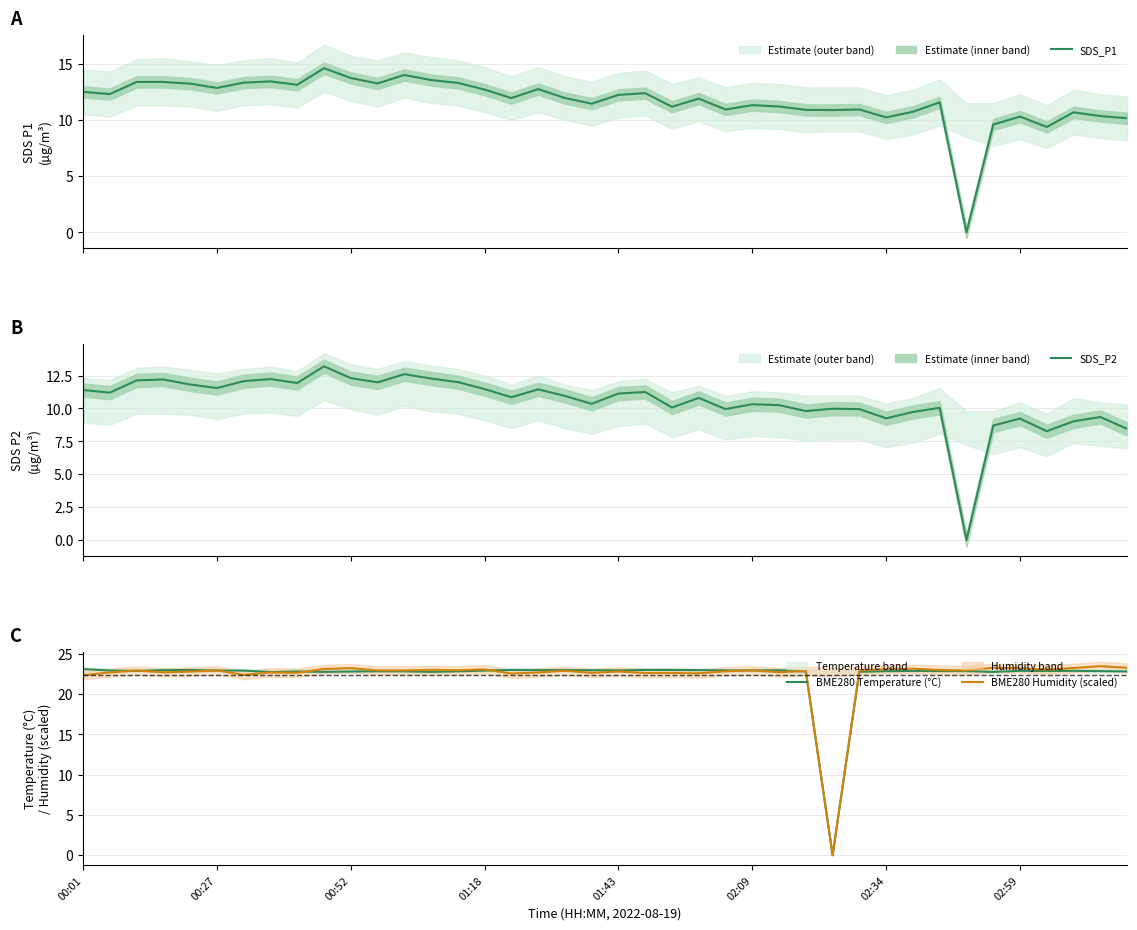

What is the maximum value for SDS_P2?

13.2